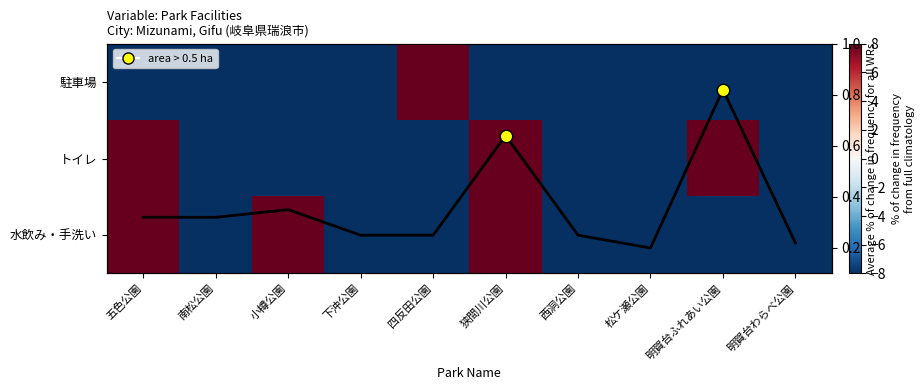

True or false: 駐車場 has a value of -13.0 at 下沖公園.

False